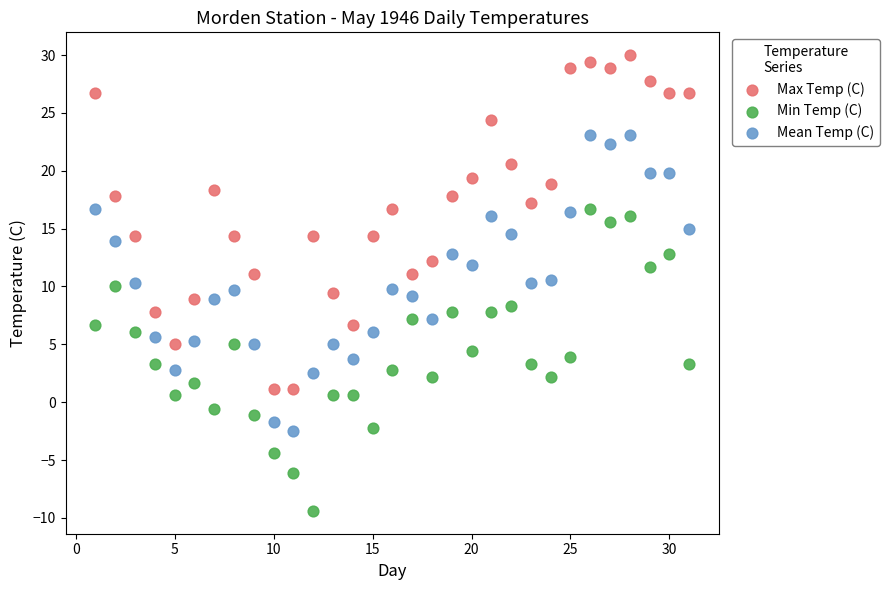

Across all data points, what is the range of X values (max minus min)?

30.0